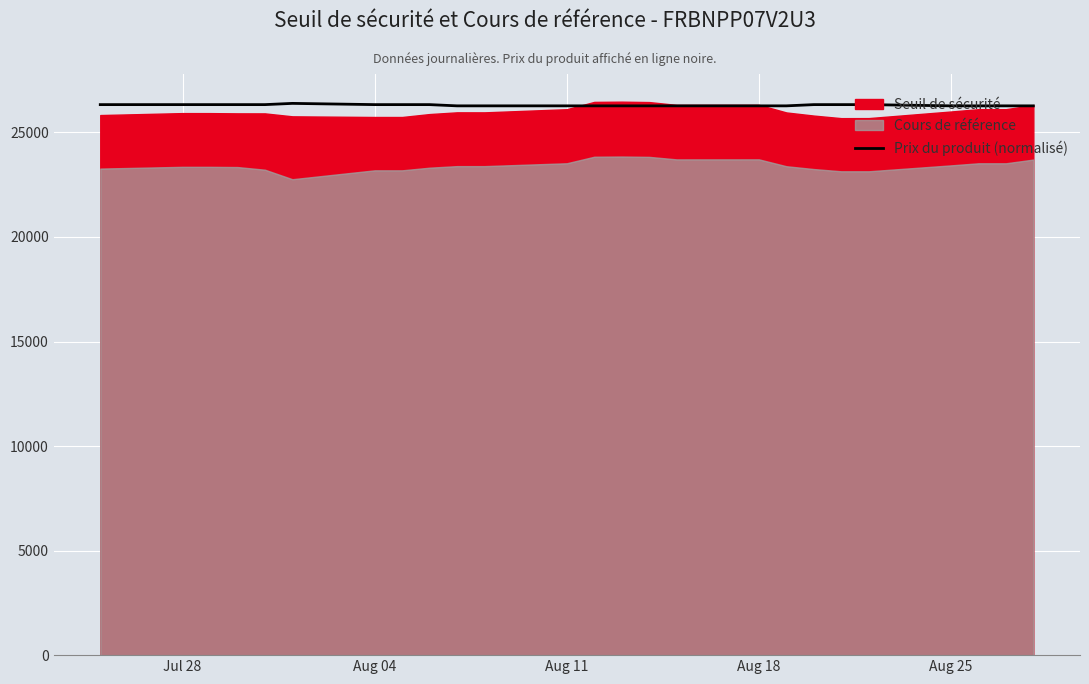

What position from the left is Aug 11?

12